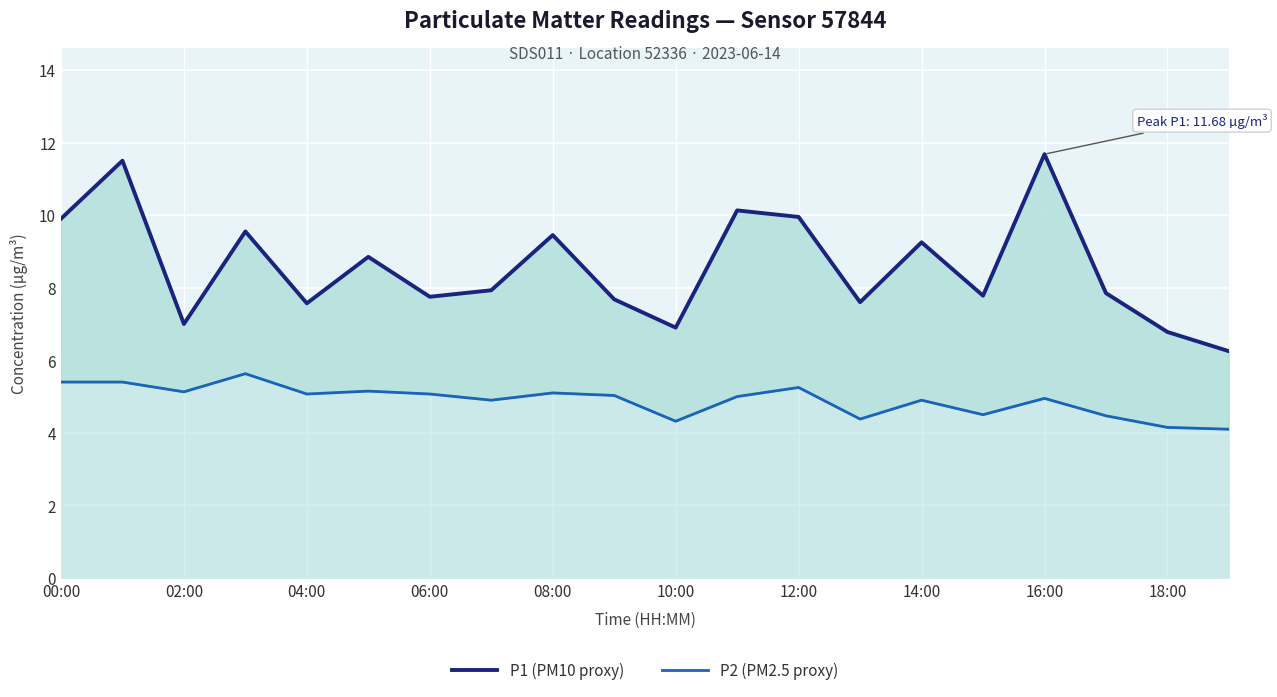

What are all the series names shown in the legend?

P1 (PM10 proxy), P2 (PM2.5 proxy)